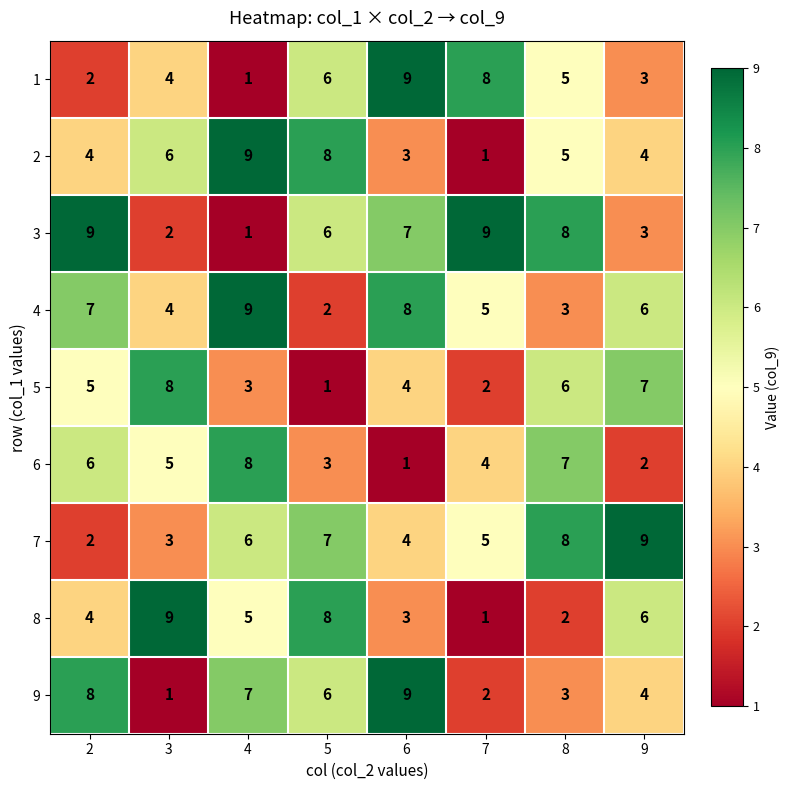

Which series has the largest total across all categories?

3